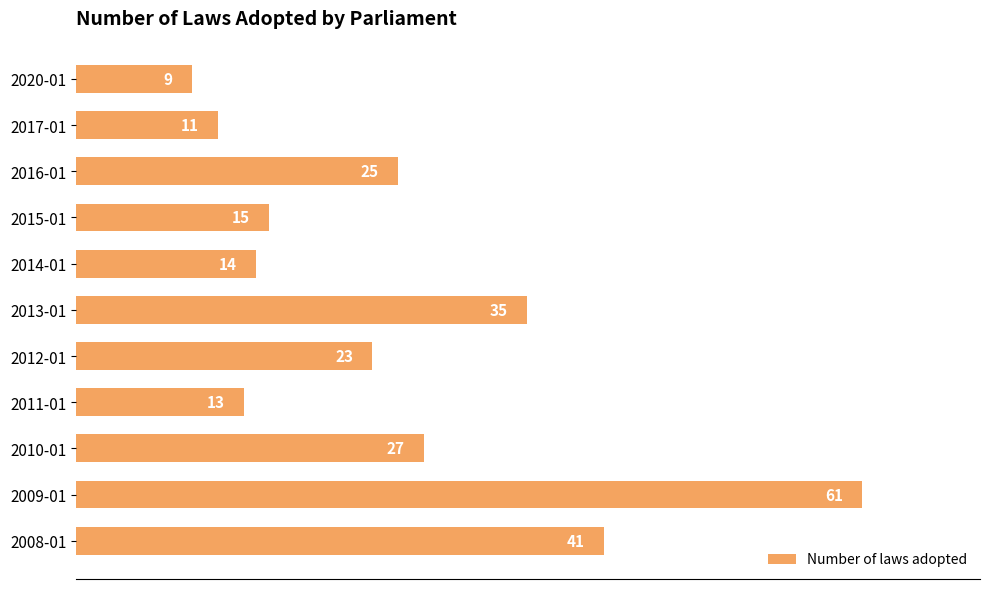

What is the difference between the second highest and minimum values?

32